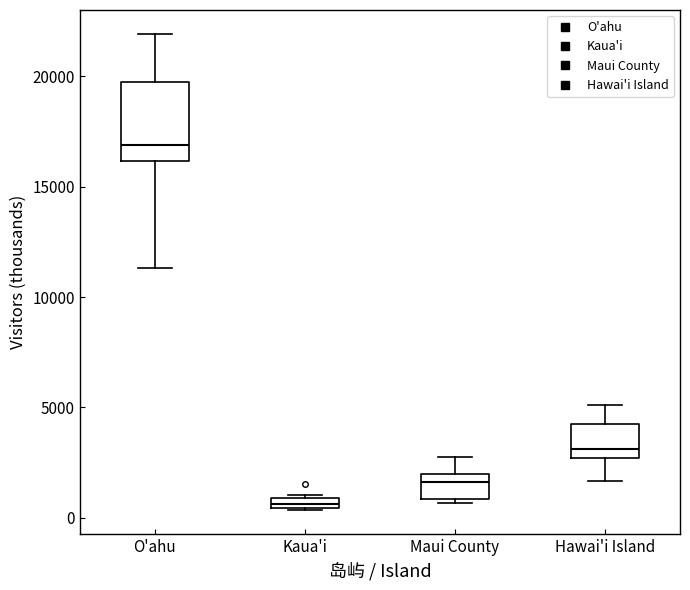

Where does the median line of the box for O'ahu sit on the y-axis? The values are not printed on the chart, so give them approximately, as read against the axis.

17000